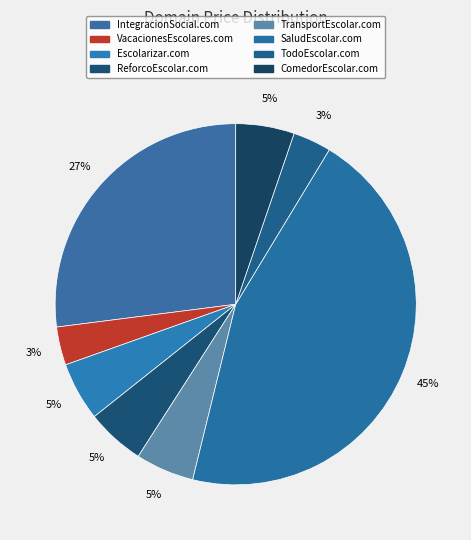

What is the smallest slice in the pie chart?

VacacionesEscolares.com